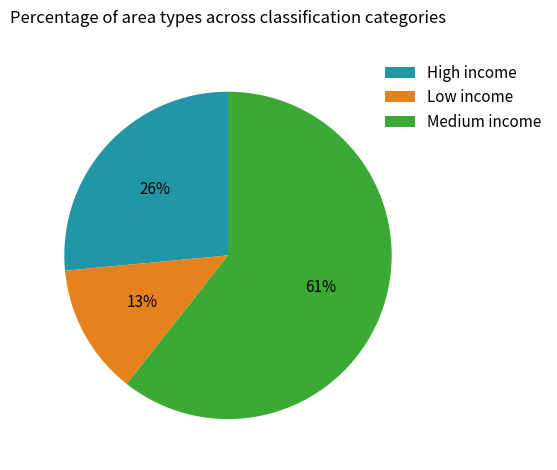

Between Medium income and Low income, which is larger?

Medium income